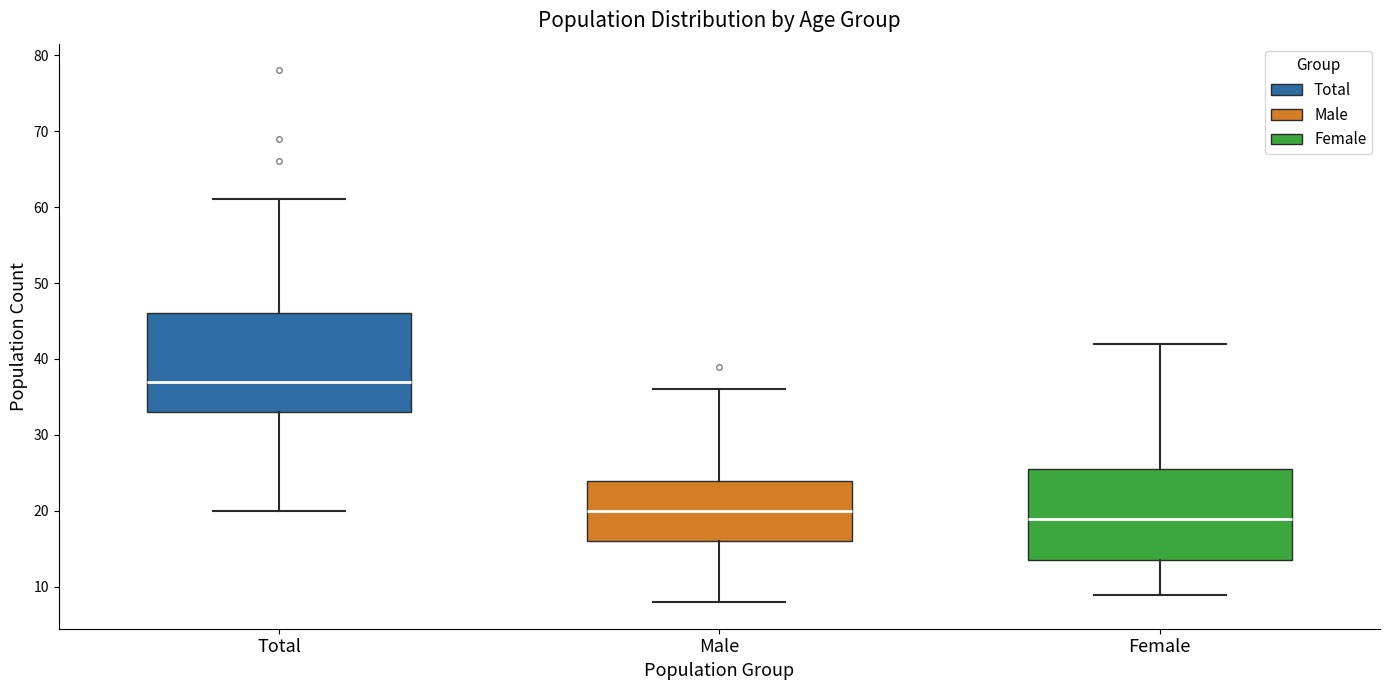

Where does the lower whisker of the box for Female end on the y-axis? The values are not printed on the chart, so give them approximately, as read against the axis.

9